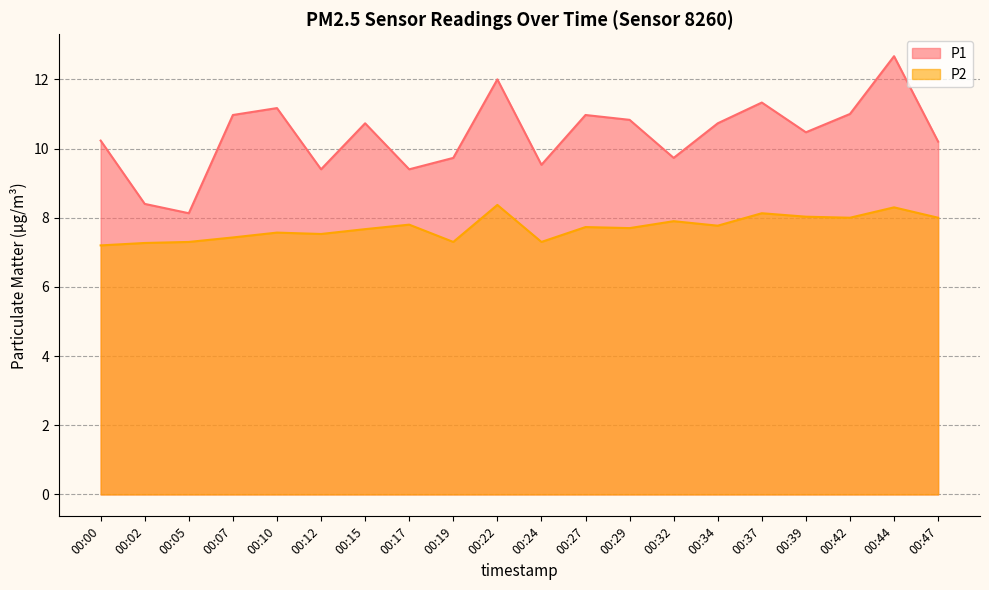

What is the value of the P2 point at the 7th from the left?

7.7